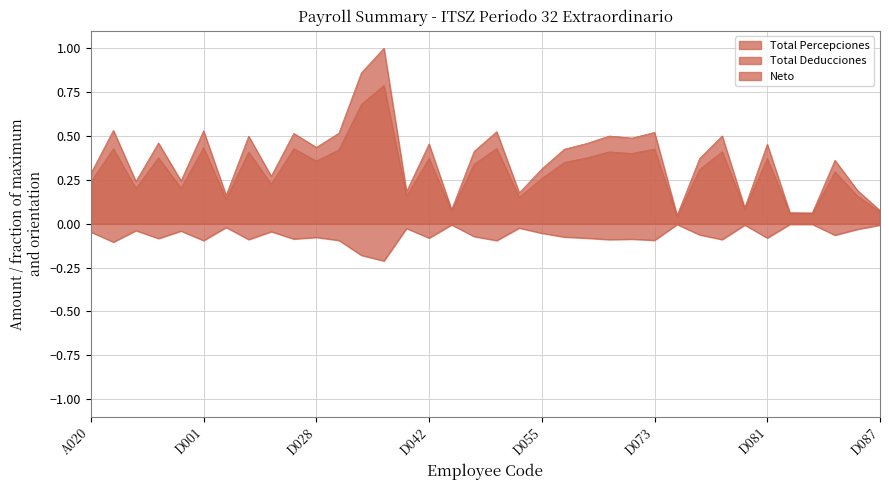

What is the value of the Total Percepciones point at the 34th from the left?

0.4